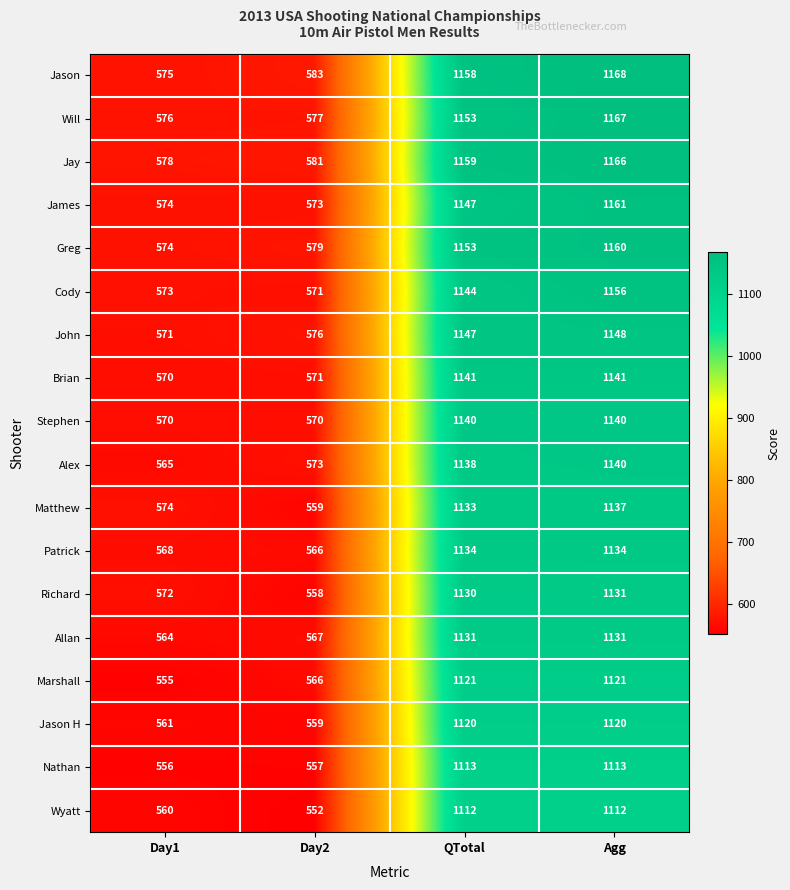

What is the average value of the Richard series?

848